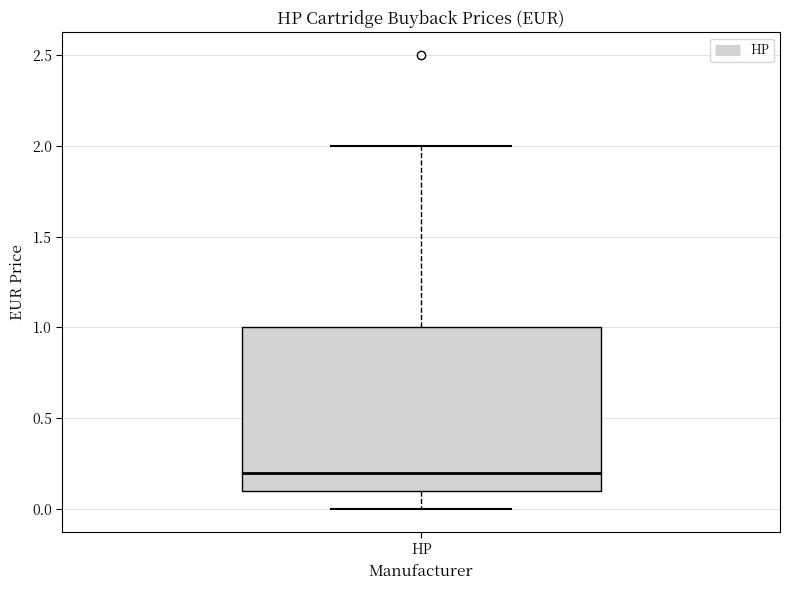

Where is the upper edge of the box for HP on the y-axis? The values are not printed on the chart, so give them approximately, as read against the axis.

1.0